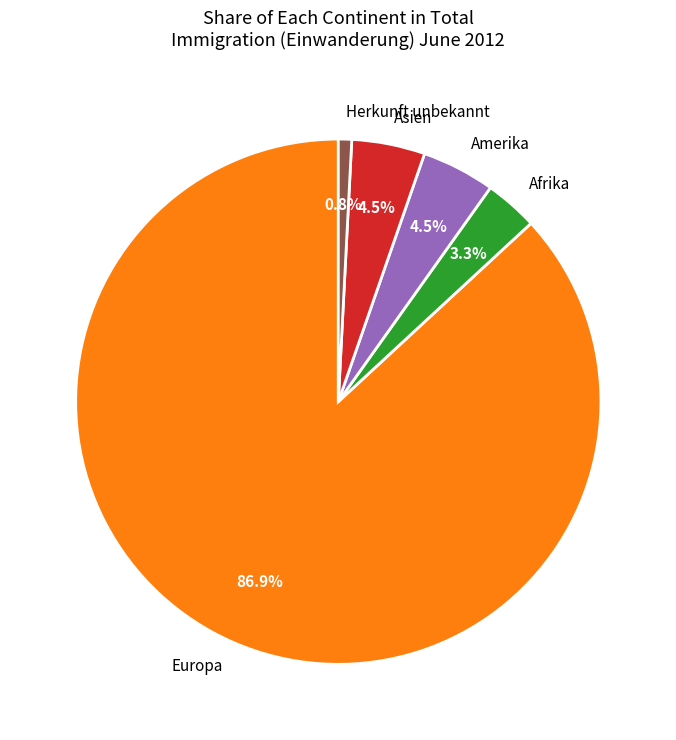

Which category accounts for the majority?

Europa